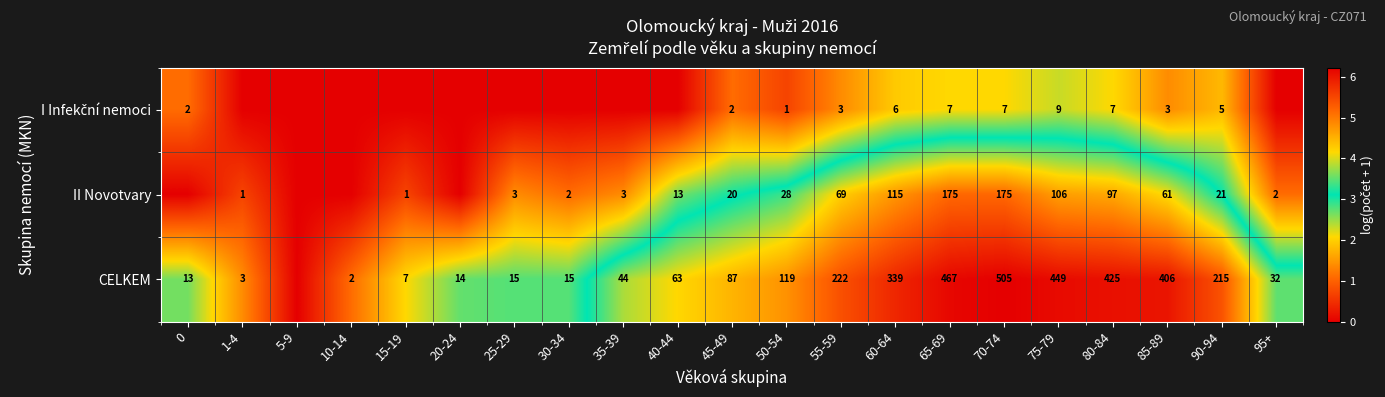

True or false: II Novotvary has a value of 95 at 85-89.

False